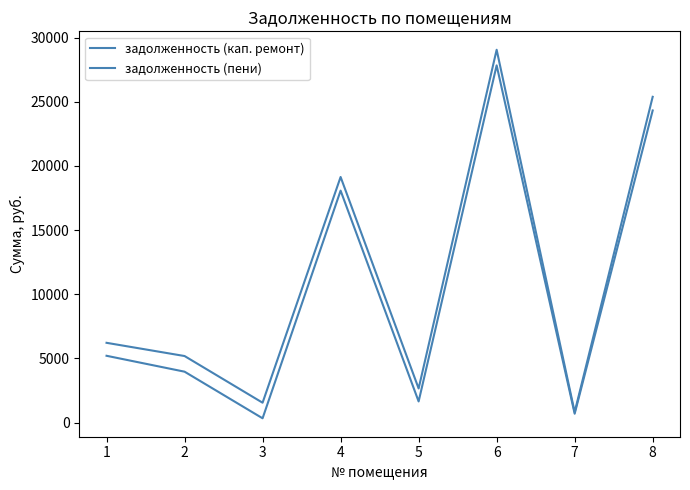

Which series has the largest range (max minus min)?

задолженность (пени)